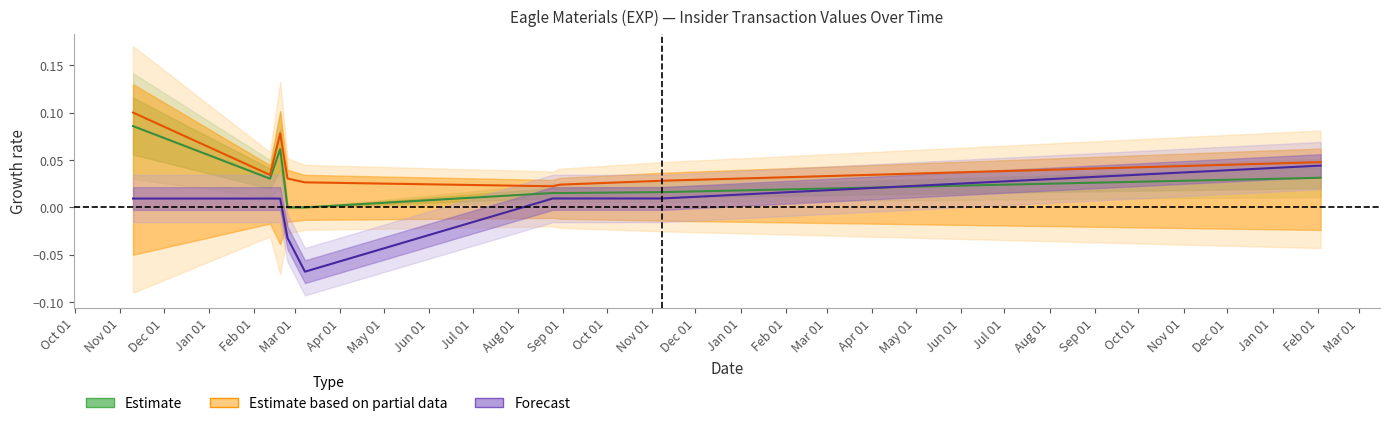

What is the minimum value shown in the chart?

-0.1